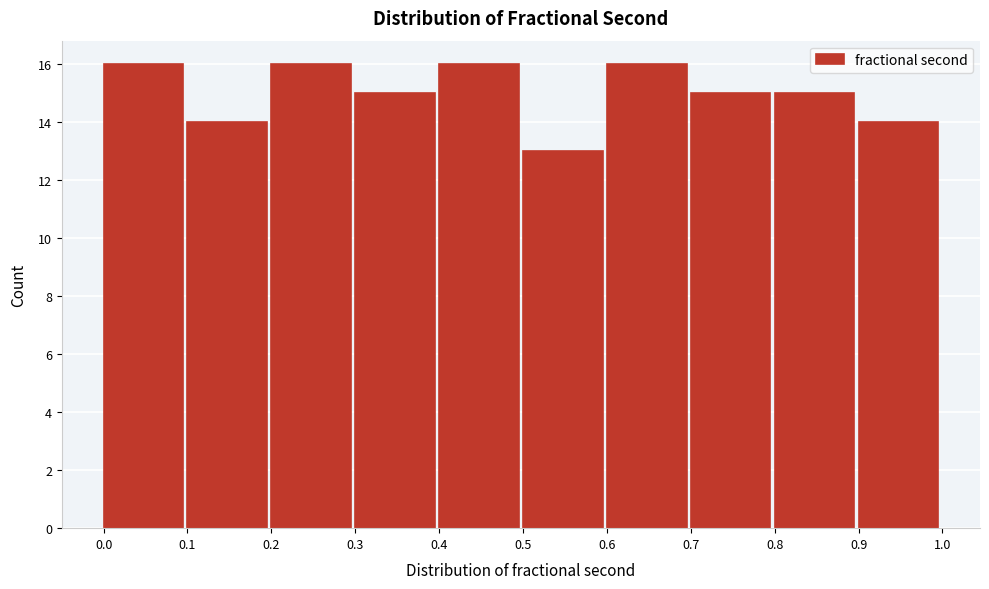

Reading left to right, transcribe this chart: for each bar, give the range it covers on the x-axis and its height. The values are not printed on the chart, so give them approximately, as read against the axis.

0.0 to 0.1: 16
0.1 to 0.2: 14
0.2 to 0.3: 16
0.3 to 0.4: 15
0.4 to 0.5: 16
0.5 to 0.6: 13
0.6 to 0.7: 16
0.7 to 0.8: 15
0.8 to 0.9: 15
0.9 to 1.0: 14